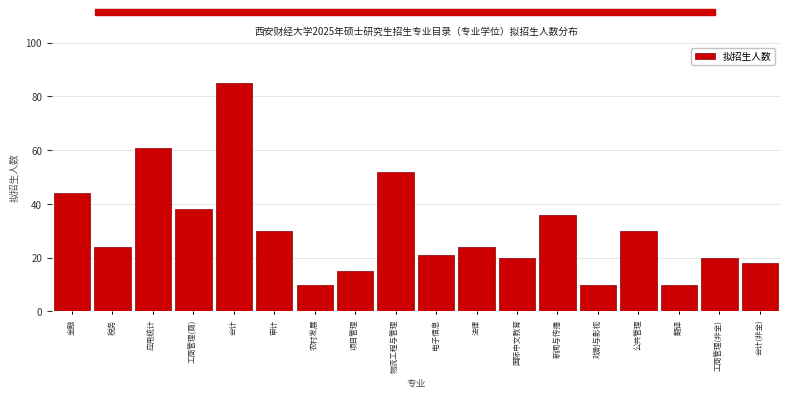

Reading right to left, list all the values displayed in this chart.

18	20	10	30	10	36	20	24	21	52	15	10	30	85	38	61	24	44